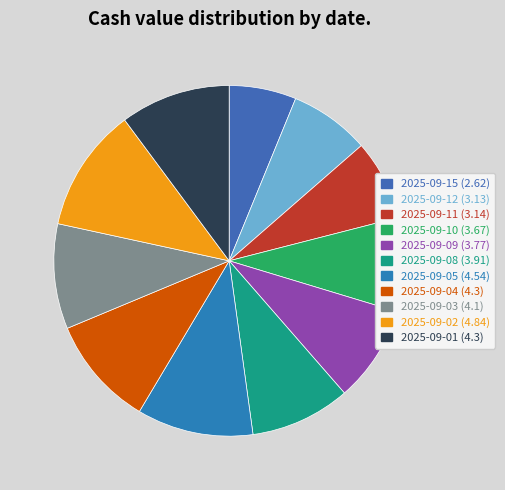

What is the largest slice in the pie chart?

2025-09-02